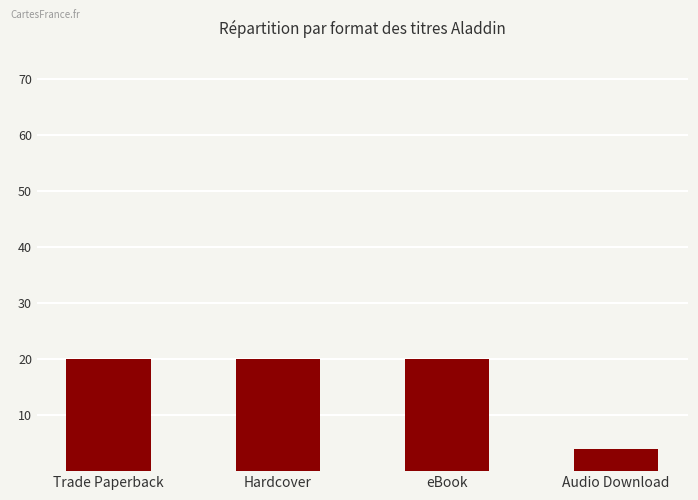

What is the ratio of the value at Audio Download to the value at Trade Paperback?

0.2